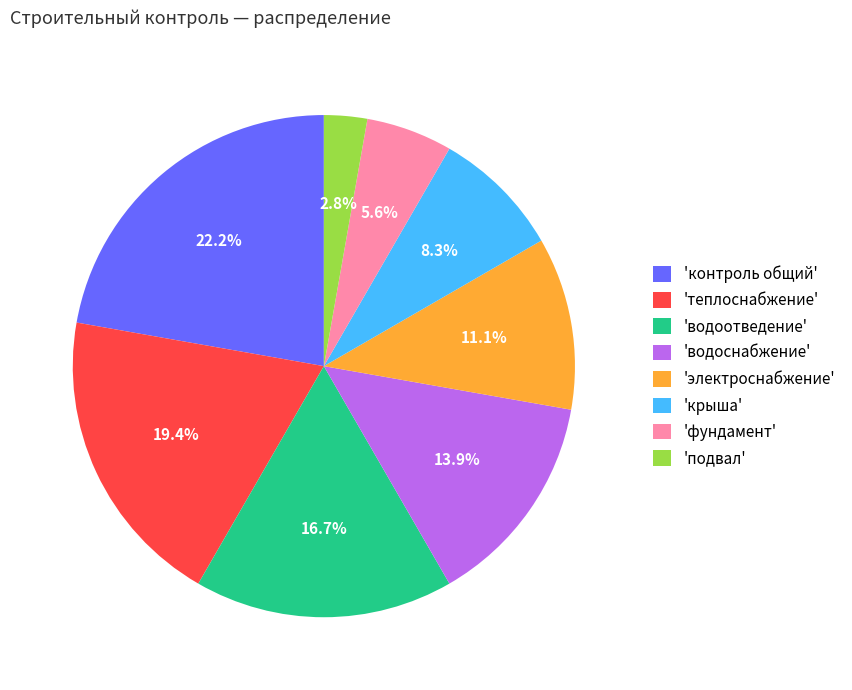

What is the total percentage of 'электроснабжение' and 'водоотведение'?

27.8%